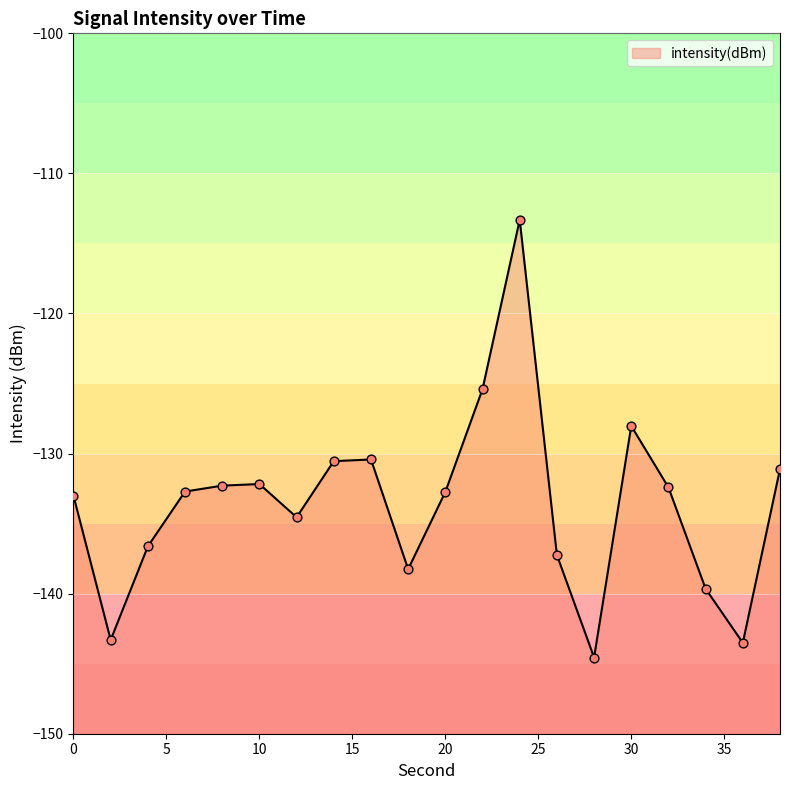

What is the change in value from 4 to 22?

+11.2